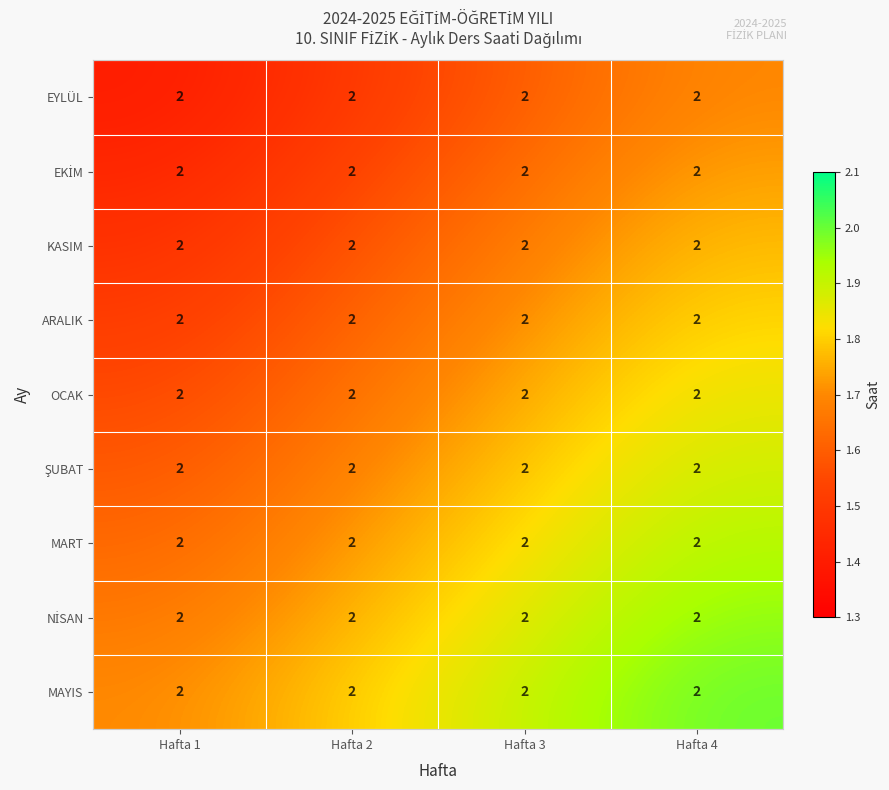

Which category has the lowest value in the EYLÜL series?

Hafta 1